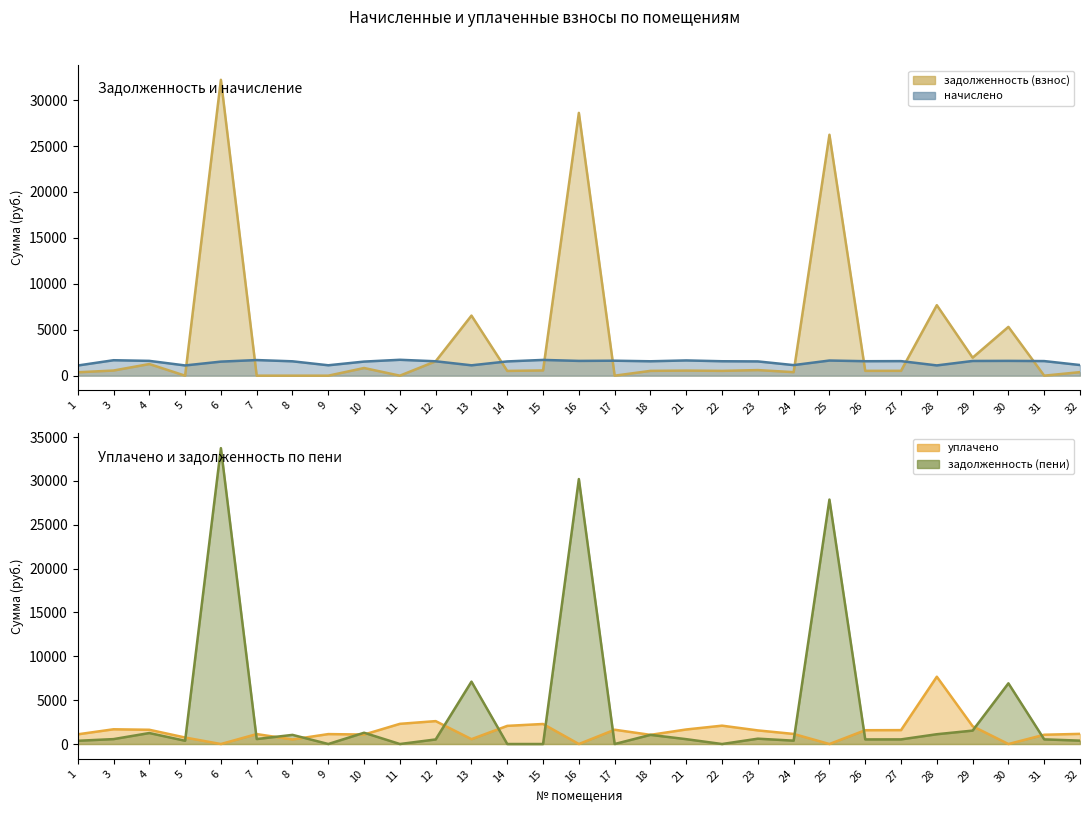

Reading left to right, transcribe all the data shown in this chart.

задолженность (взнос): 368.7	560.4	1266.1	0.0	32213.3	0.0	0.0	0.0	833.5	0.0	1567.0	6539.7	517.4	571.6	28611.1	0.0	522.3	553.0	523.5	608.1	383.4	26230.9	524.8	528.5	7674.8	1960.4	5311.7	0.0	385.9
начислено: 1106.1	1681.3	1611.2	1113.5	1530.1	1699.7	1563.3	1131.9	1533.8	1729.2	1567.0	1128.2	1552.2	1714.5	1607.5	1629.7	1567.0	1659.2	1570.7	1552.2	1150.3	1648.1	1574.3	1585.4	1117.2	1600.2	1611.2	1589.1	1157.7
уплачено: 1106.1	1681.3	1625.4	742.3	0.0	1133.1	521.1	1131.9	1080.9	2301.7	2611.7	553.8	2069.6	2286.0	0.0	1629.7	1044.7	1659.2	2094.2	1552.2	1150.3	0.0	1574.3	1585.4	7674.8	2030.7	0.0	1059.4	1157.7
задолженность (пени): 368.7	560.4	1252.0	371.2	33743.5	566.6	1042.2	0.0	1286.5	0.0	522.3	7114.1	0.0	0.2	30218.6	0.0	1044.7	553.0	0.0	608.1	383.4	27879.0	524.8	528.5	1117.2	1529.9	6922.9	529.7	385.9